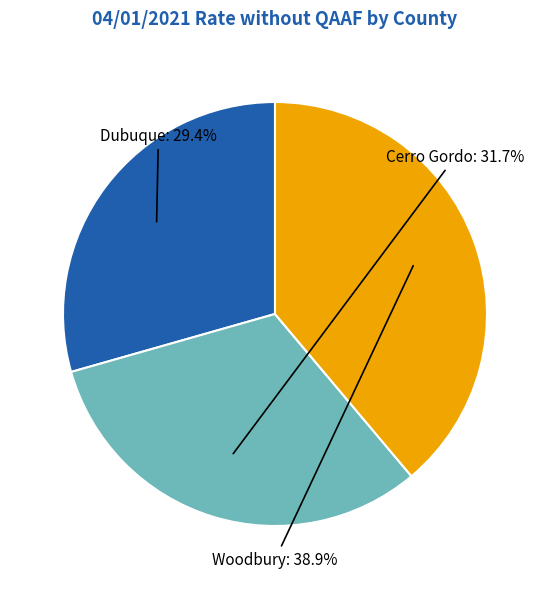

Approximately how many times larger is the value at Cerro Gordo compared to Dubuque?

1.1